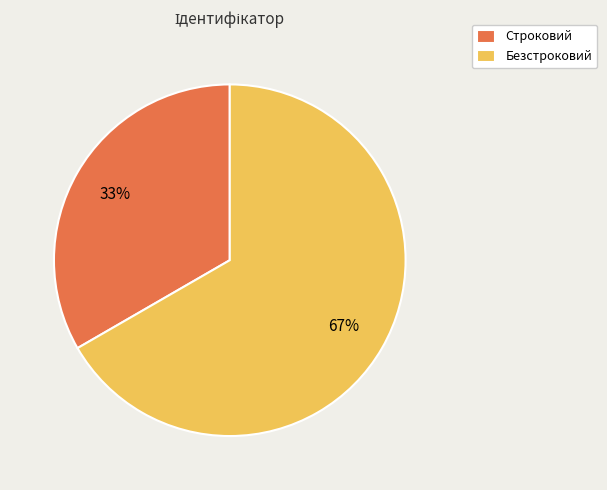

How many slices are in this pie chart?

2